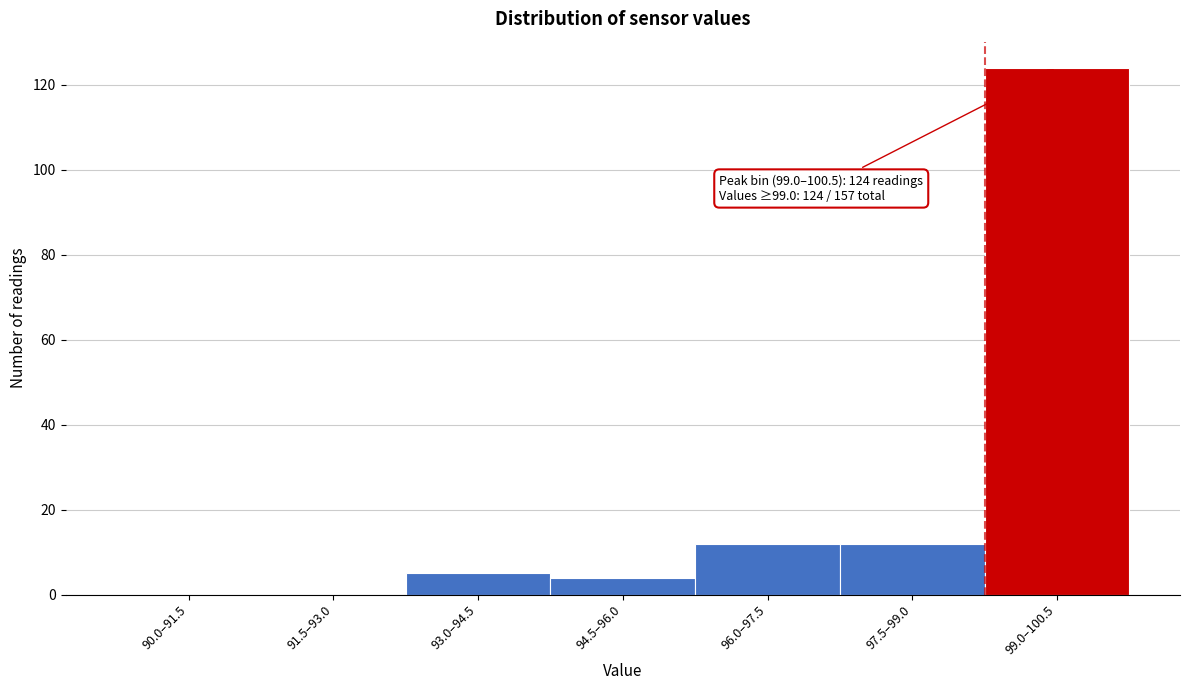

Reading left to right, what are all the values shown in this chart?

90.0–91.5=0	91.5–93.0=0	93.0–94.5=5	94.5–96.0=4	96.0–97.5=12	97.5–99.0=12	99.0–100.5=124